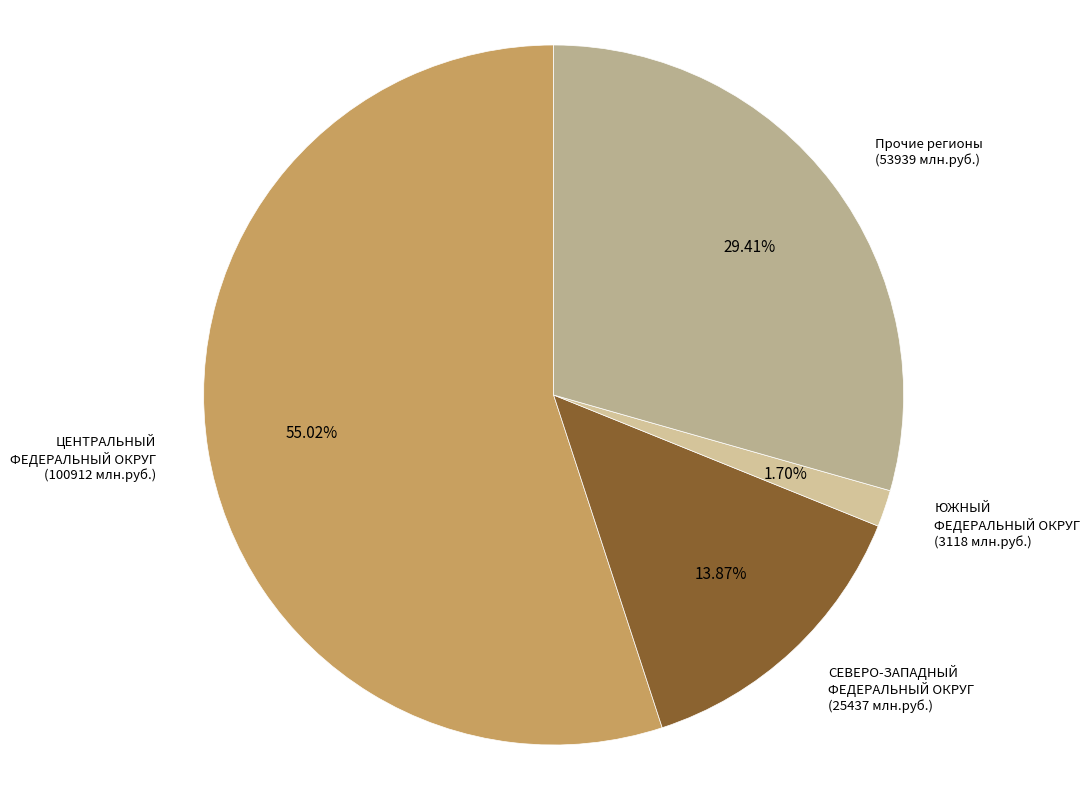

What is the smallest slice in the pie chart?

ЮЖНЫЙ ФЕДЕРАЛЬНЫЙ ОКРУГ (3118 млн.руб.)